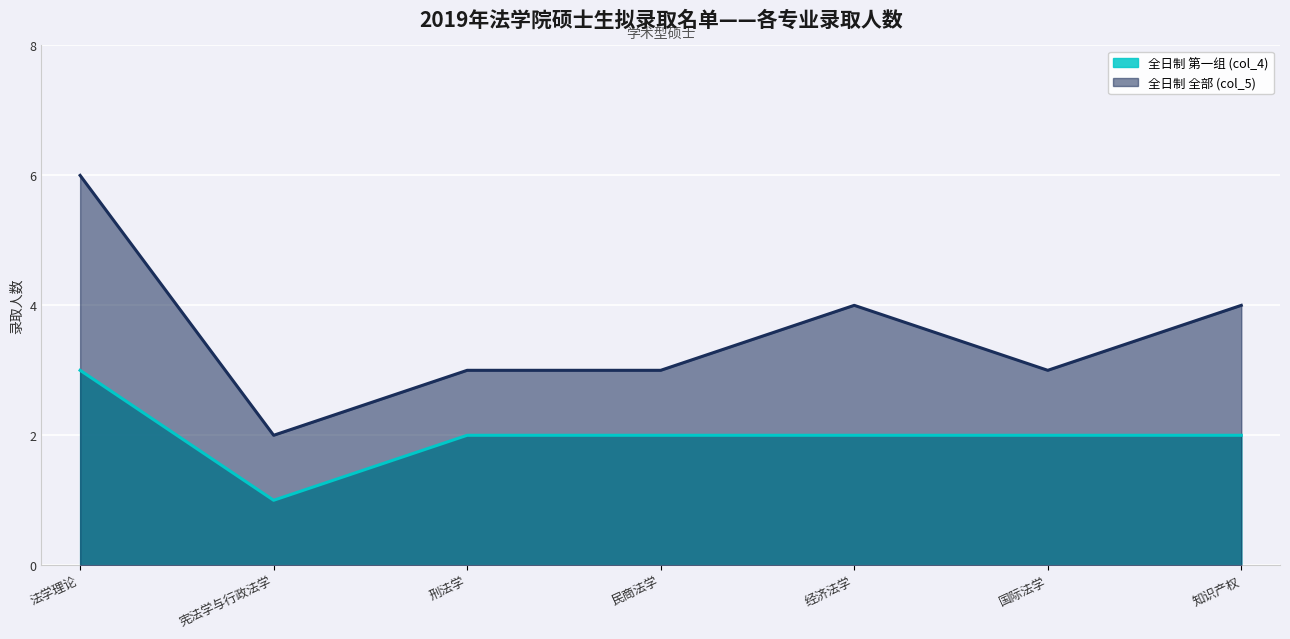

The value of 全日制 全部 (col_5) at 民商法学 is 3. True or false?

True